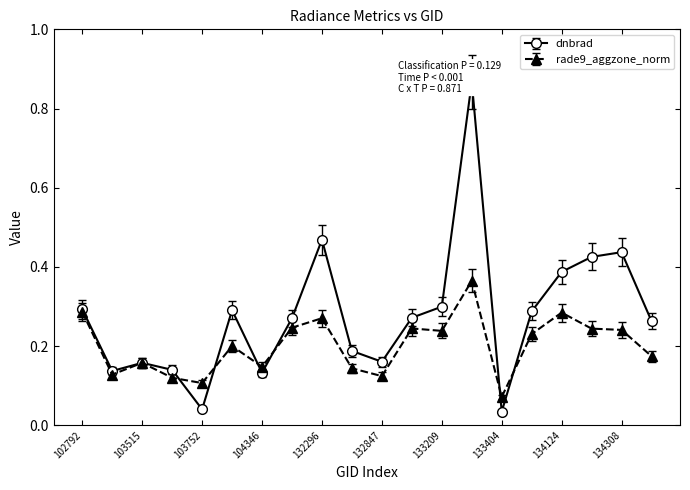

How many distinct data groups are displayed?

2